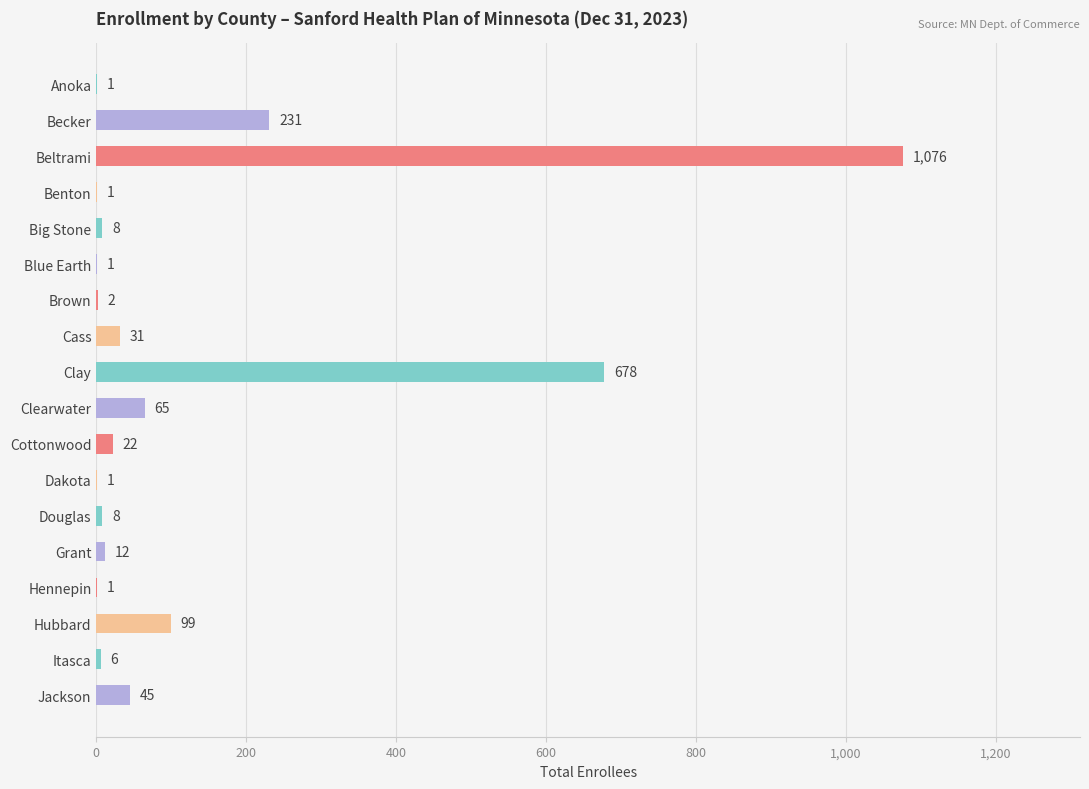

The value at Douglas is 8. True or false?

True